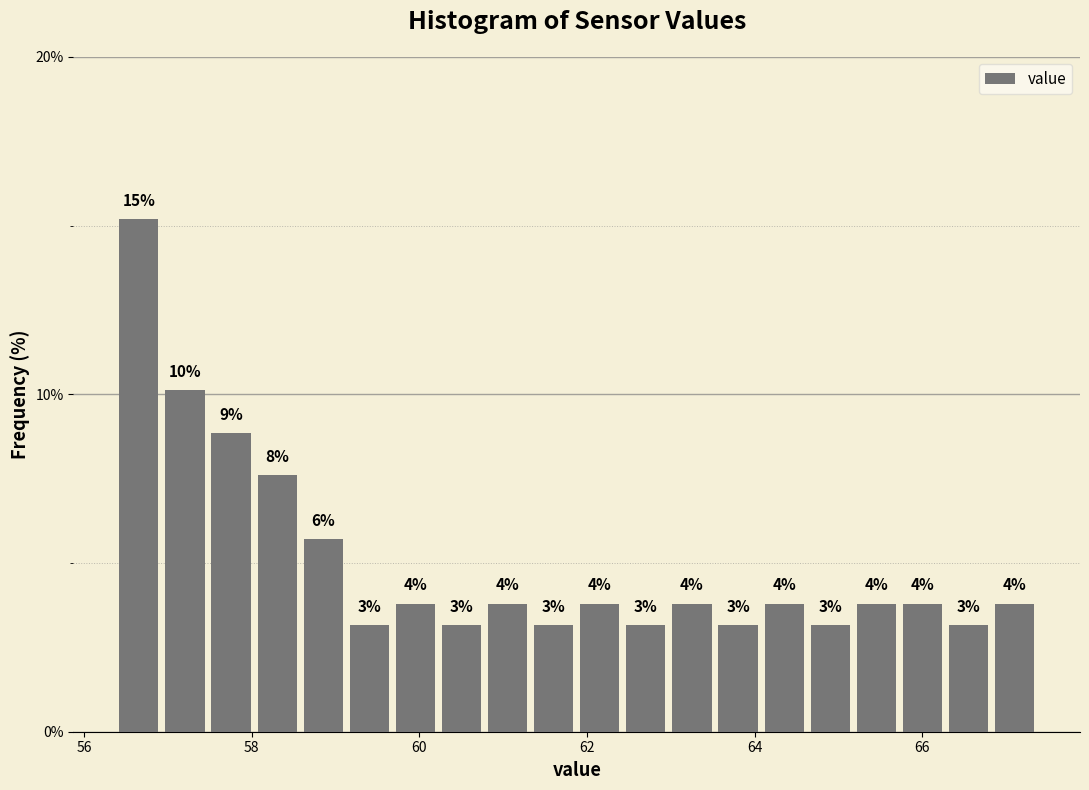

Around what value on the x-axis is the tallest bar? Give the approximate position of its centre, as read against the axis.

56.6